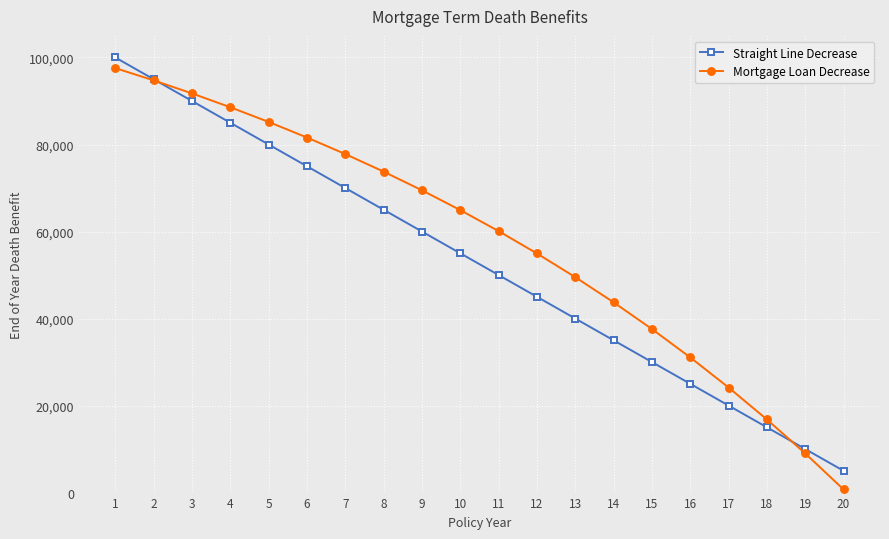

Is this an area chart (filled region under the line)?

No